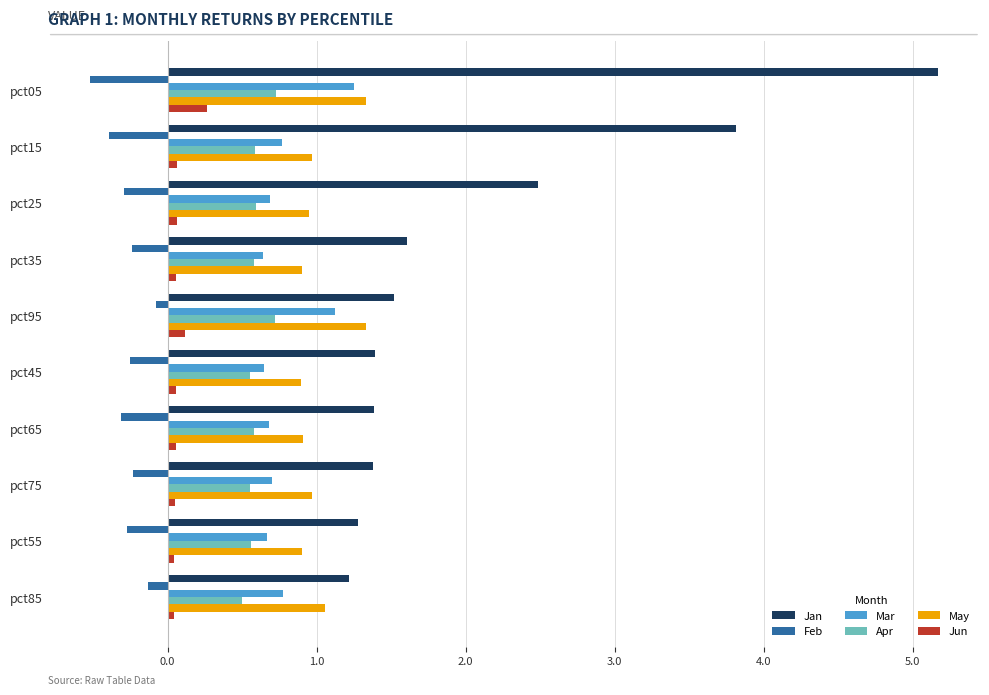

What is the difference between the second highest and second lowest values in the May series?

0.4